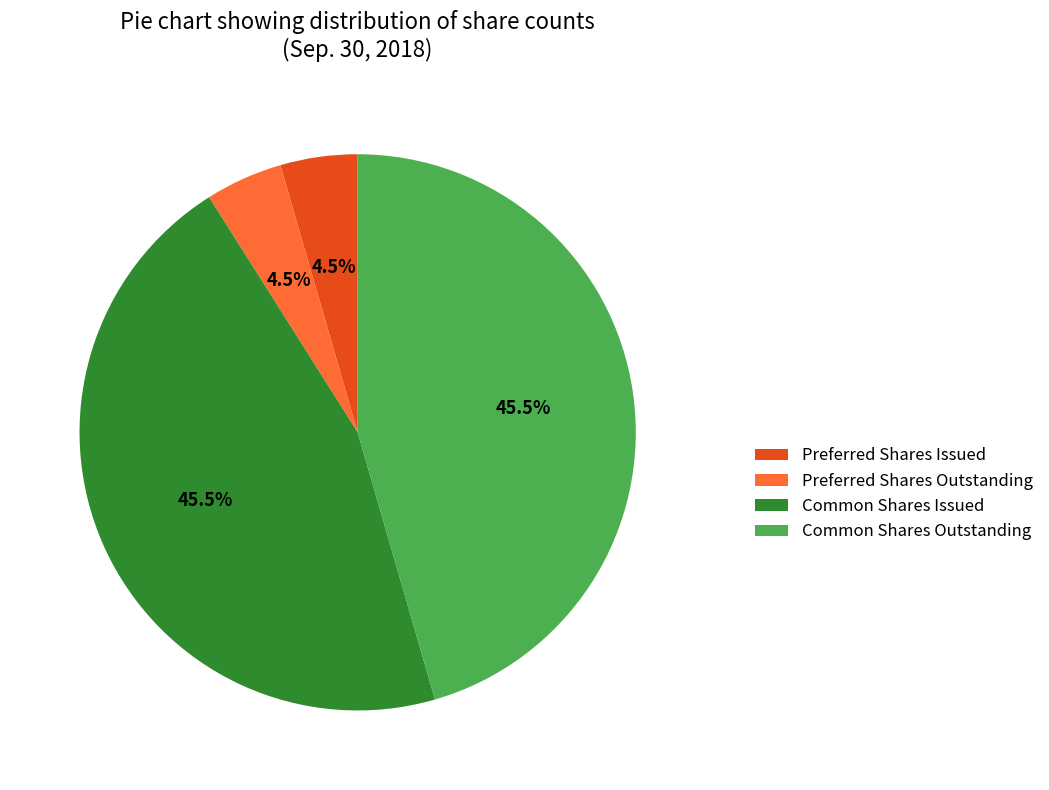

Does Common Shares Outstanding represent more than half of the total?

No